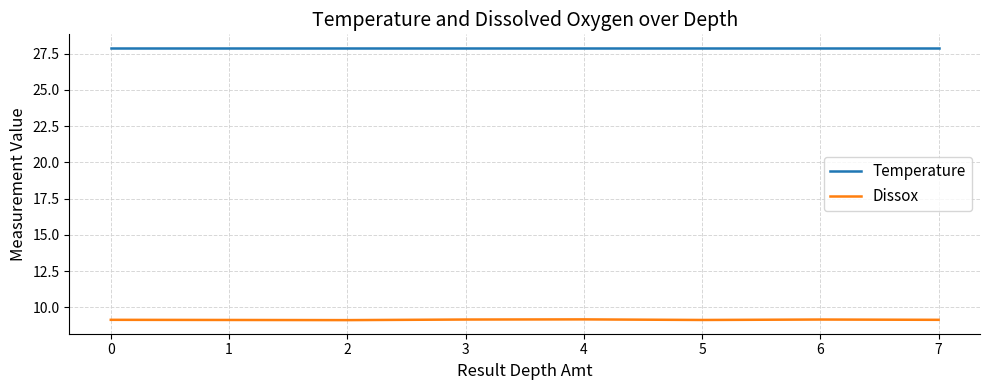

True or false: Temperature and Dissox cross at least once.

False